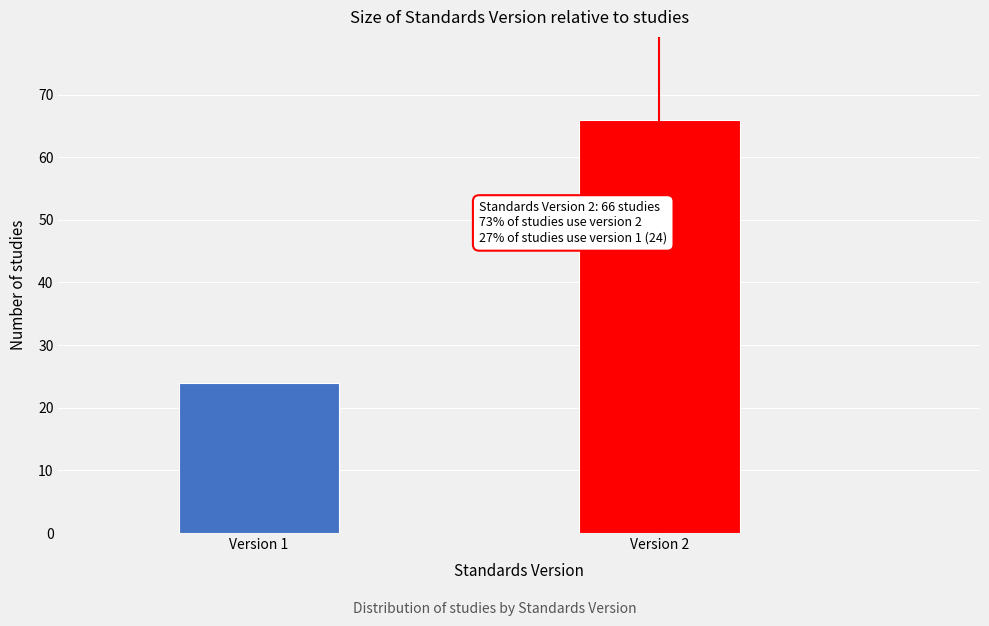

Reading right to left, extract all data points from this chart.

Version 2=66	Version 1=24